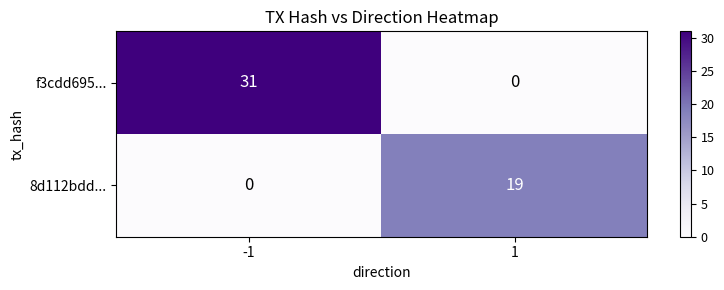

Is it true that f3cdd695... equals 8 at -1?

False